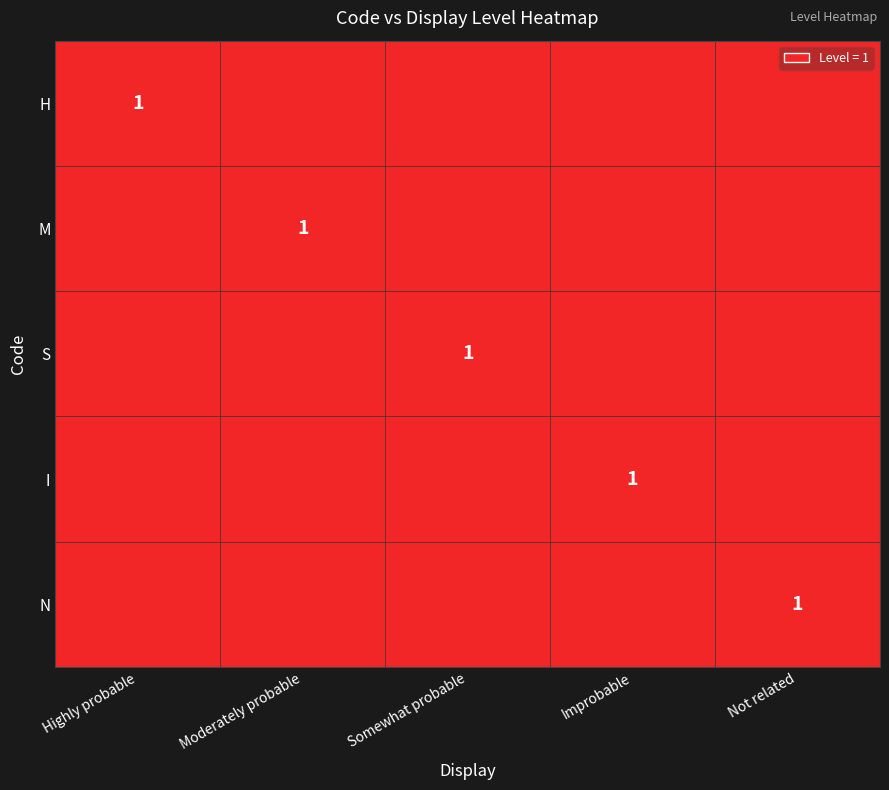

Is it true that N equals 0 at Improbable?

True